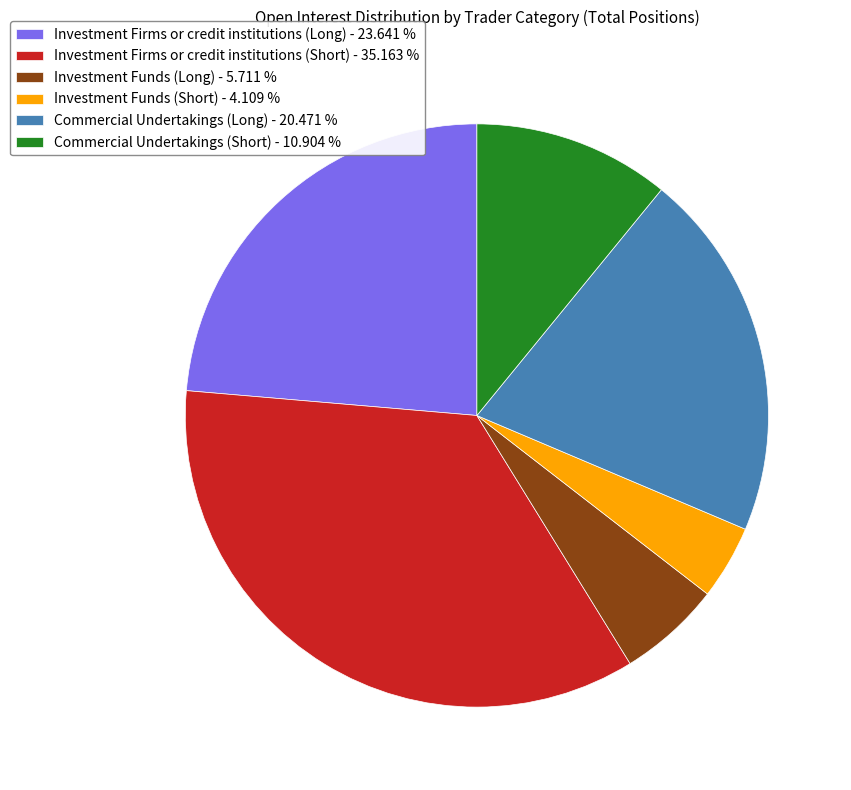

How many slices are in this pie chart?

6